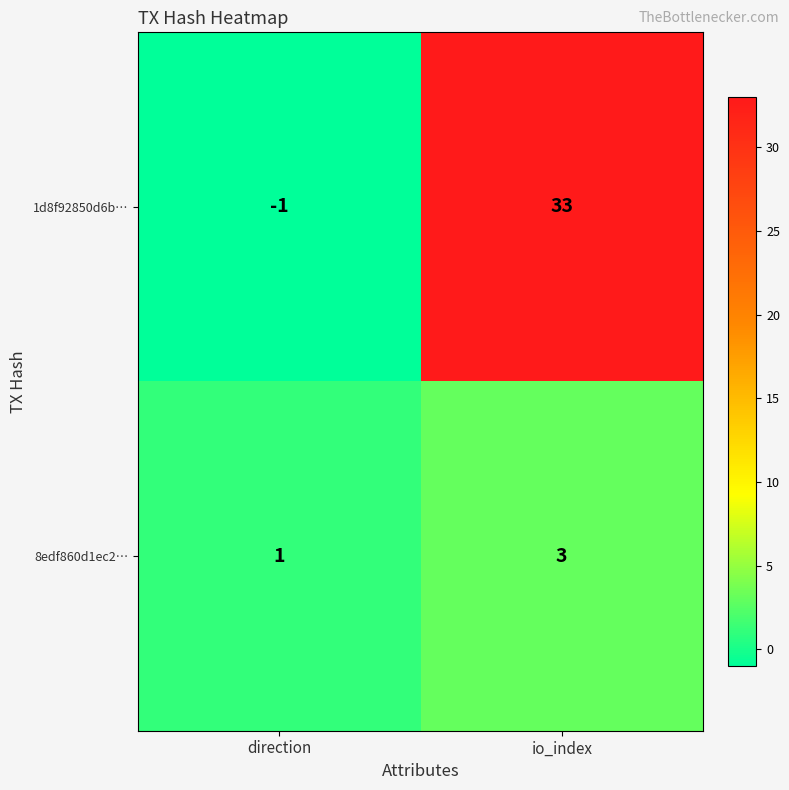

What is the spread (max minus min) of values at io_index?

30